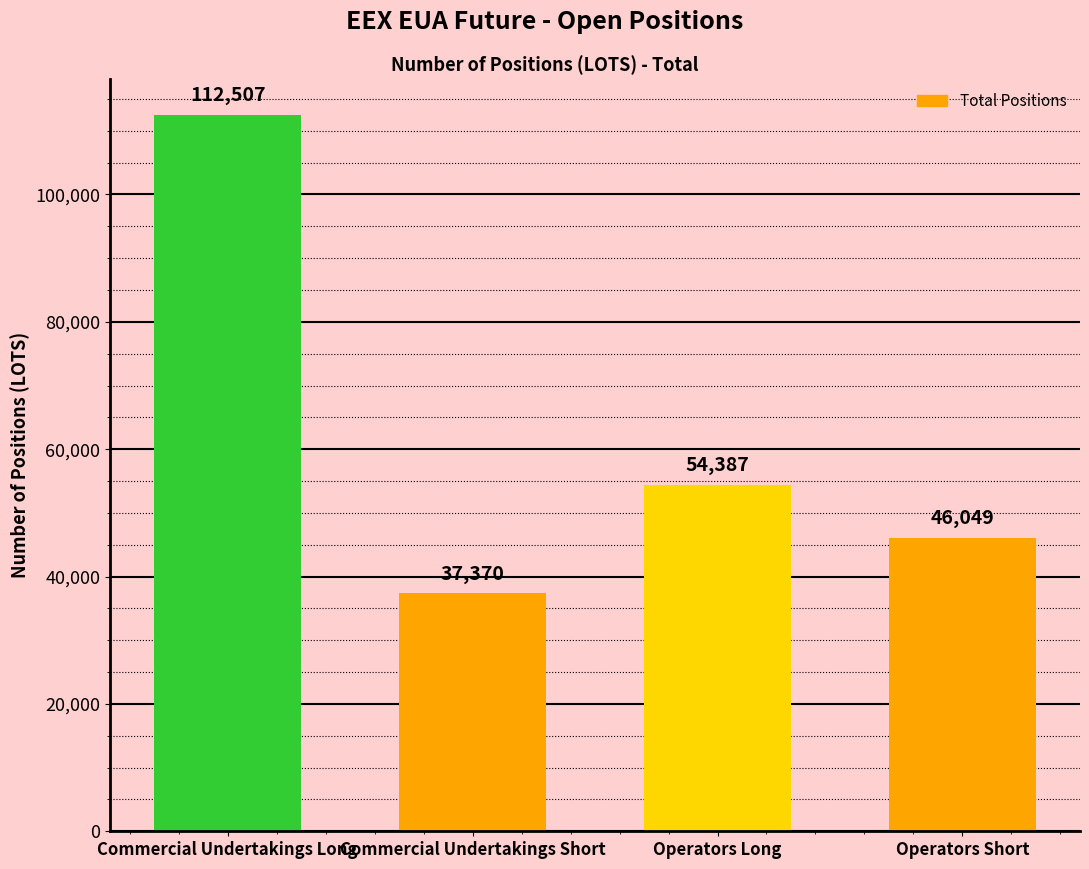

What is the difference between the values at Commercial Undertakings Short and Operators Short?

8679